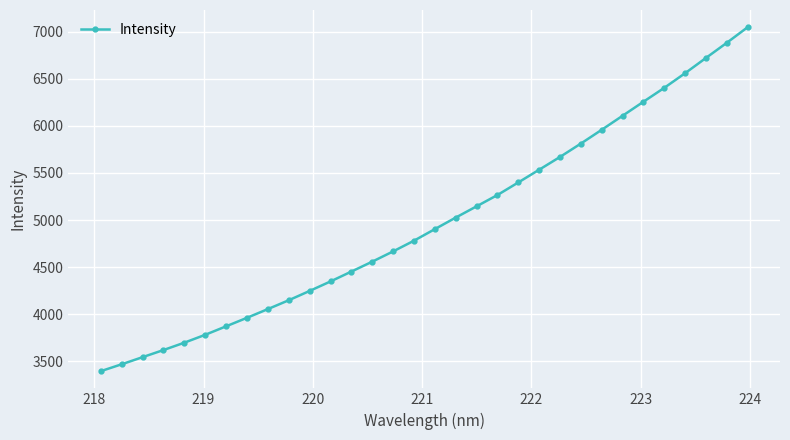

What is the value of the 12th point from the left?

4348.8